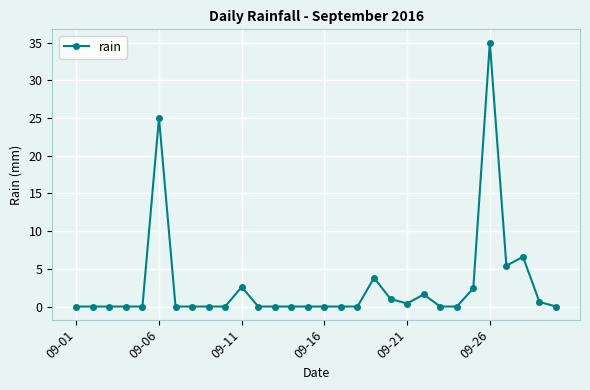

Reading left to right, transcribe all the data shown in this chart.

0.0	0.0	0.0	0.0	0.0	25.0	0.0	0.0	0.0	0.0	2.6	0.0	0.0	0.0	0.0	0.0	0.0	0.0	3.8	1.0	0.4	1.6	0.0	0.0	2.4	35.0	5.4	6.6	0.6	0.0